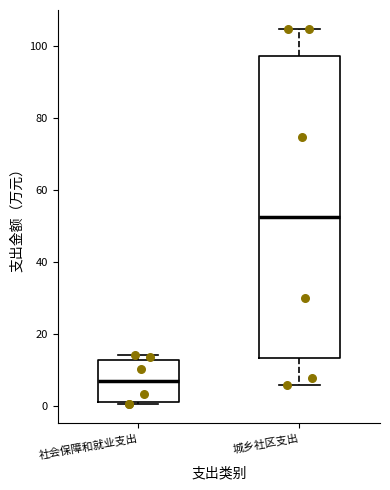

Which box is the tallest, from its lower edge to its upper edge?

城乡社区支出